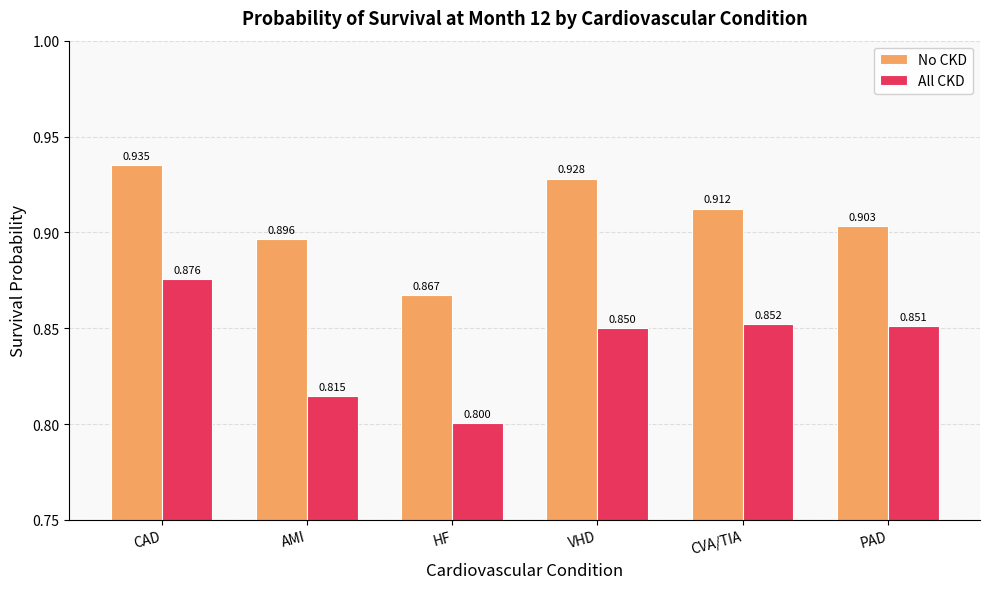

Which series has the largest total across all categories?

No CKD